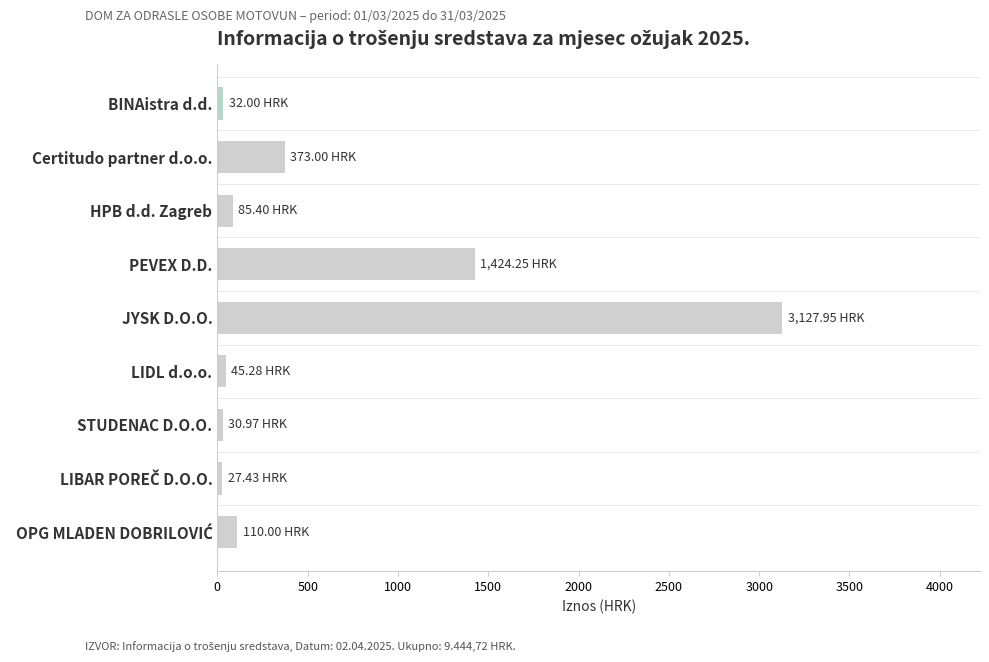

At which category does the chart reach its peak across all series?

JYSK D.O.O.